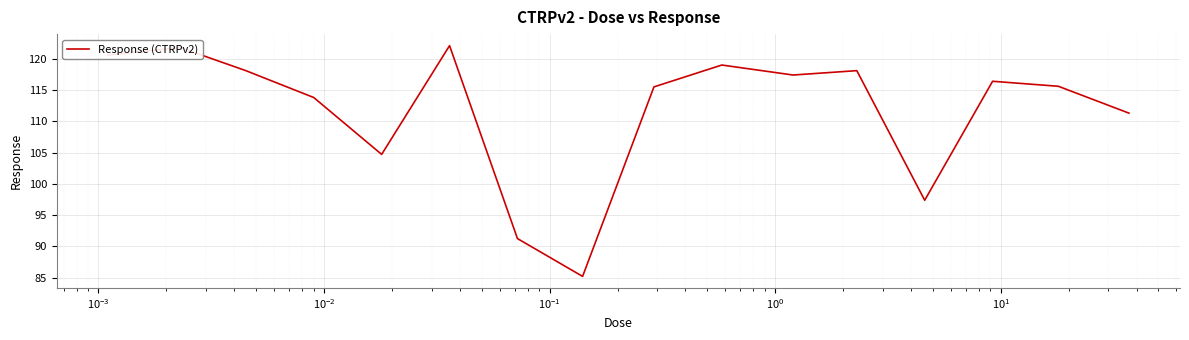

What is the average value?

111.8